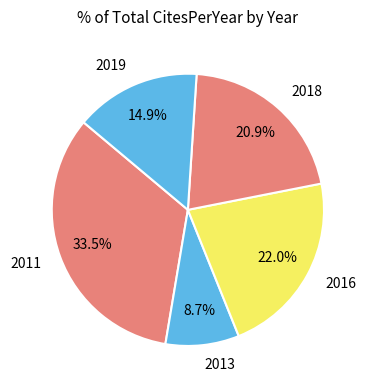

To the nearest percent, what is the difference between the 2016 and 2018 slice percentages?

1%